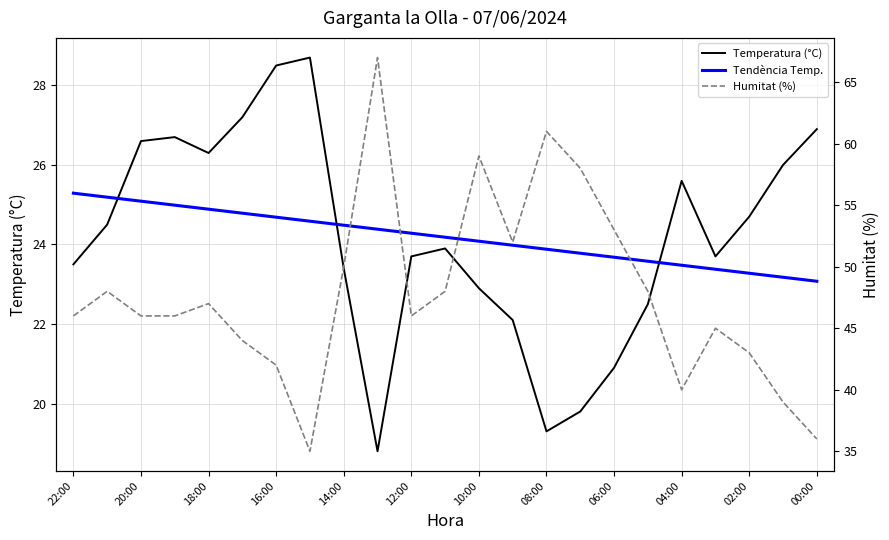

What is the value of the Temperatura (°C) point at the 2nd from the left?

24.5